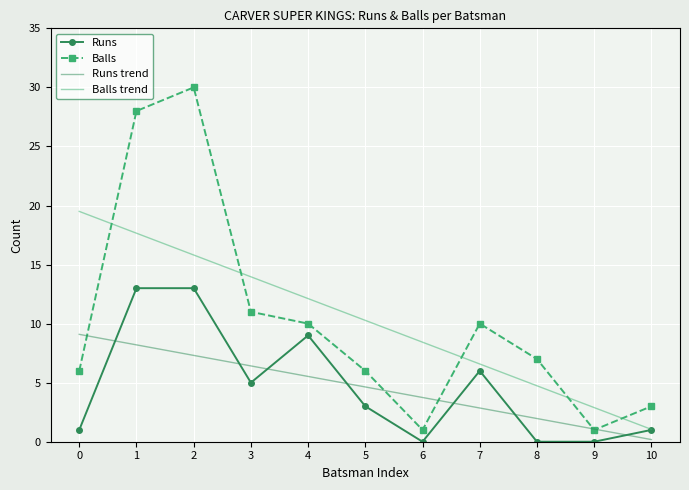

What are all the series names shown in the legend?

Runs, Balls, Runs trend, Balls trend